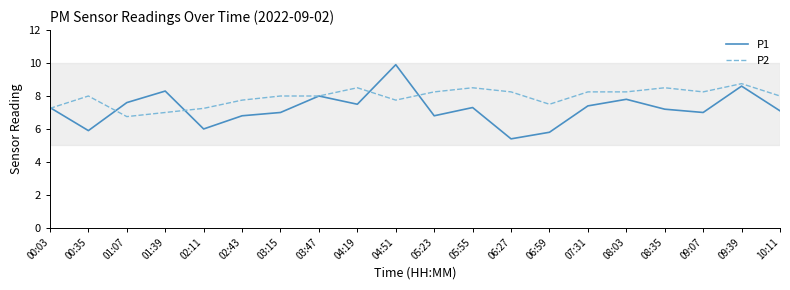

At which category does the chart reach its minimum across all series?

06:27